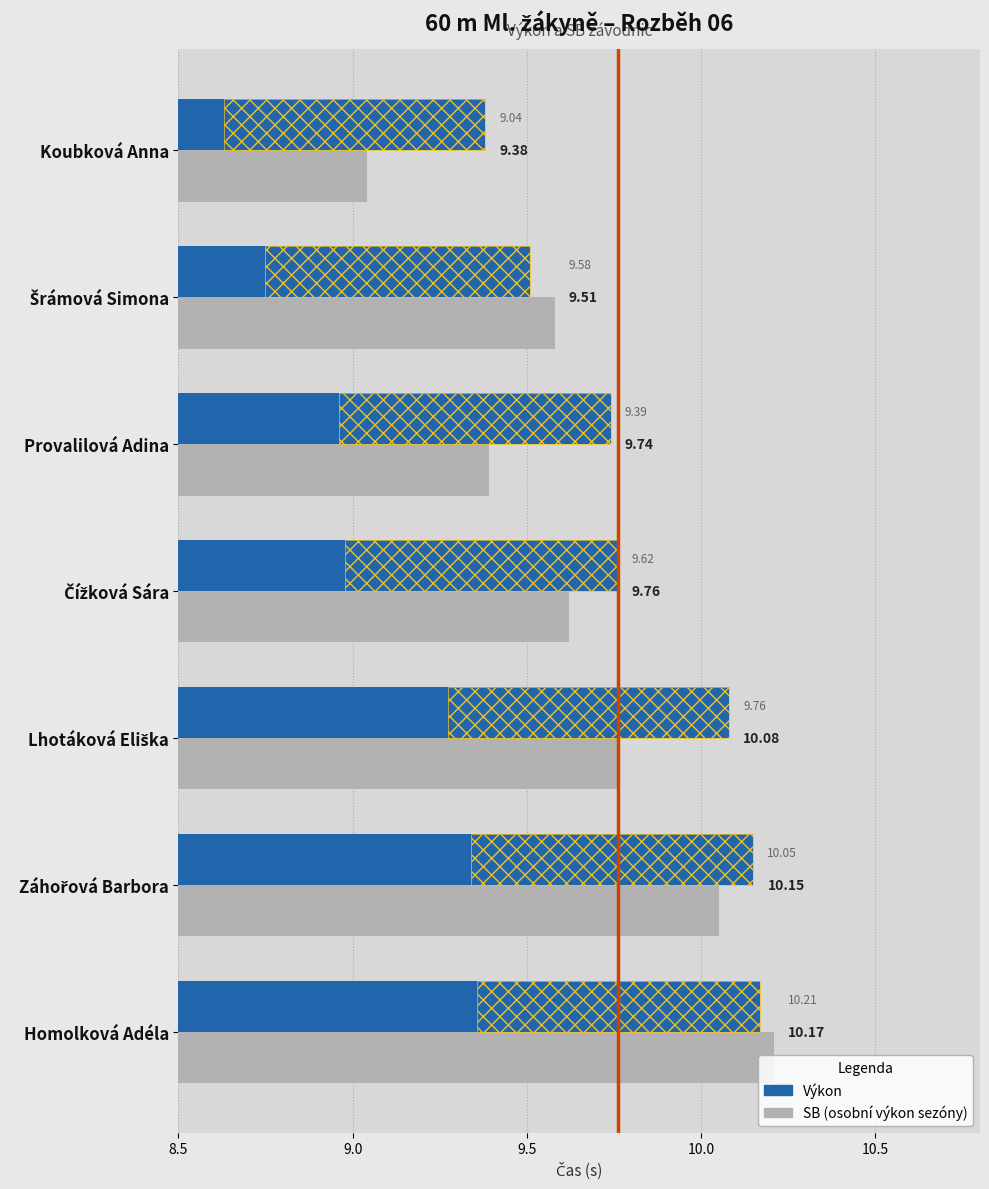

What is the average value of the SB series?

9.7